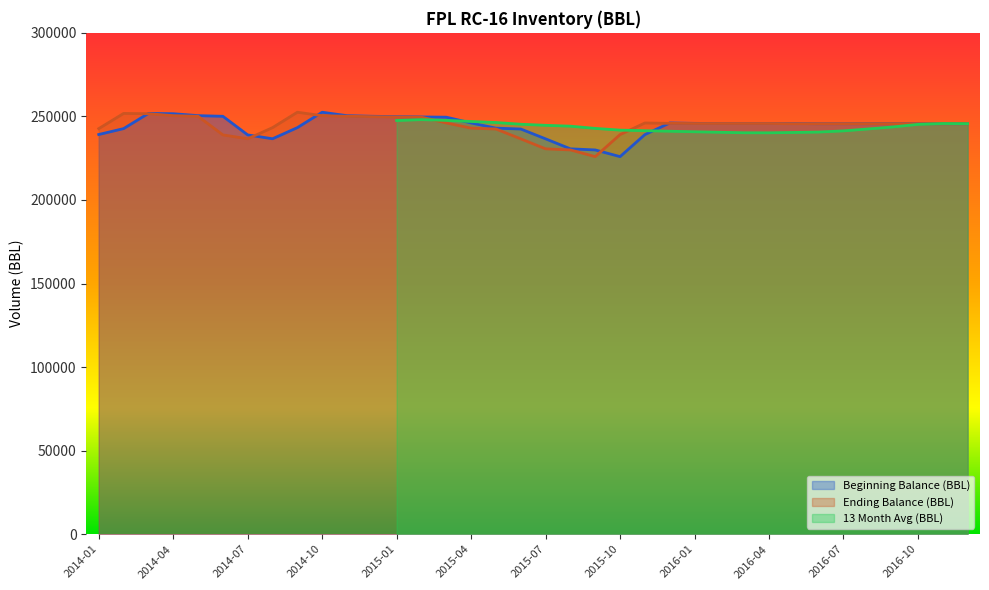

What is the value of the Ending Balance (BBL) point at the 12th from the left?

249864